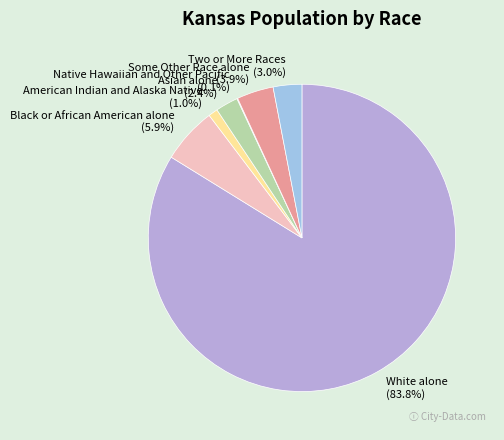

What percentage is the Some Other Race alone slice, to the nearest percent?

4%